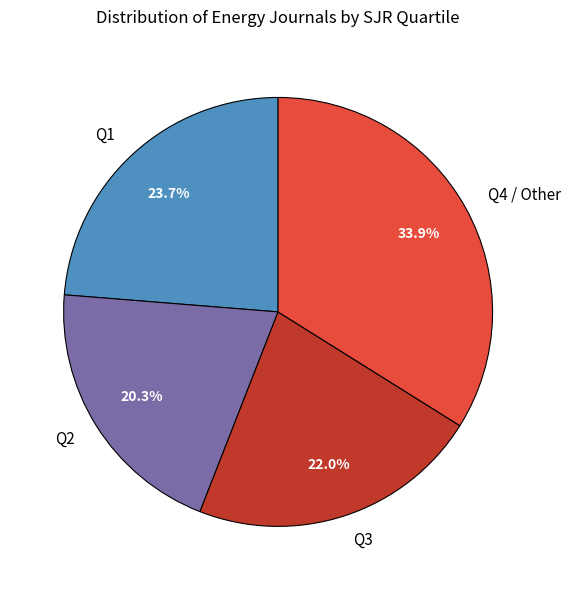

What portion of the pie excludes Q4 / Other?

66.1%